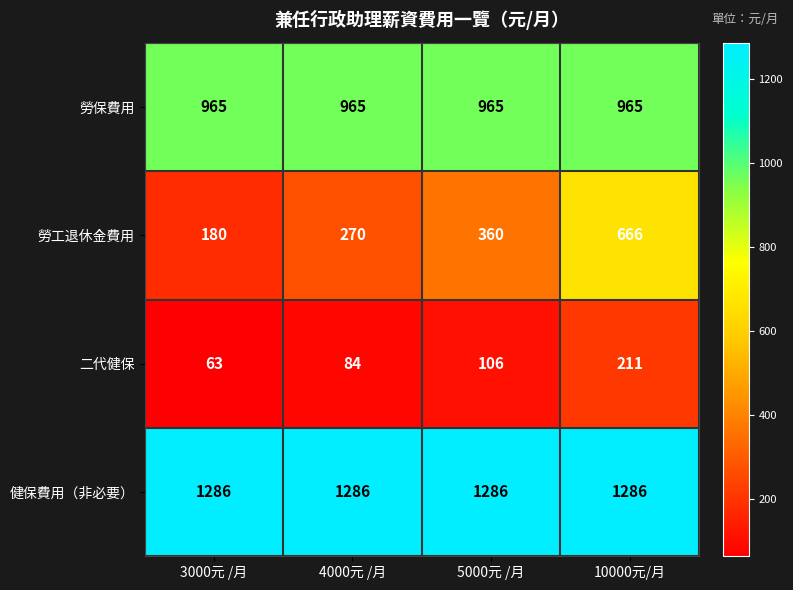

Which series changed the most between 3000元 /月 and 10000元/月?

勞工退休金費用